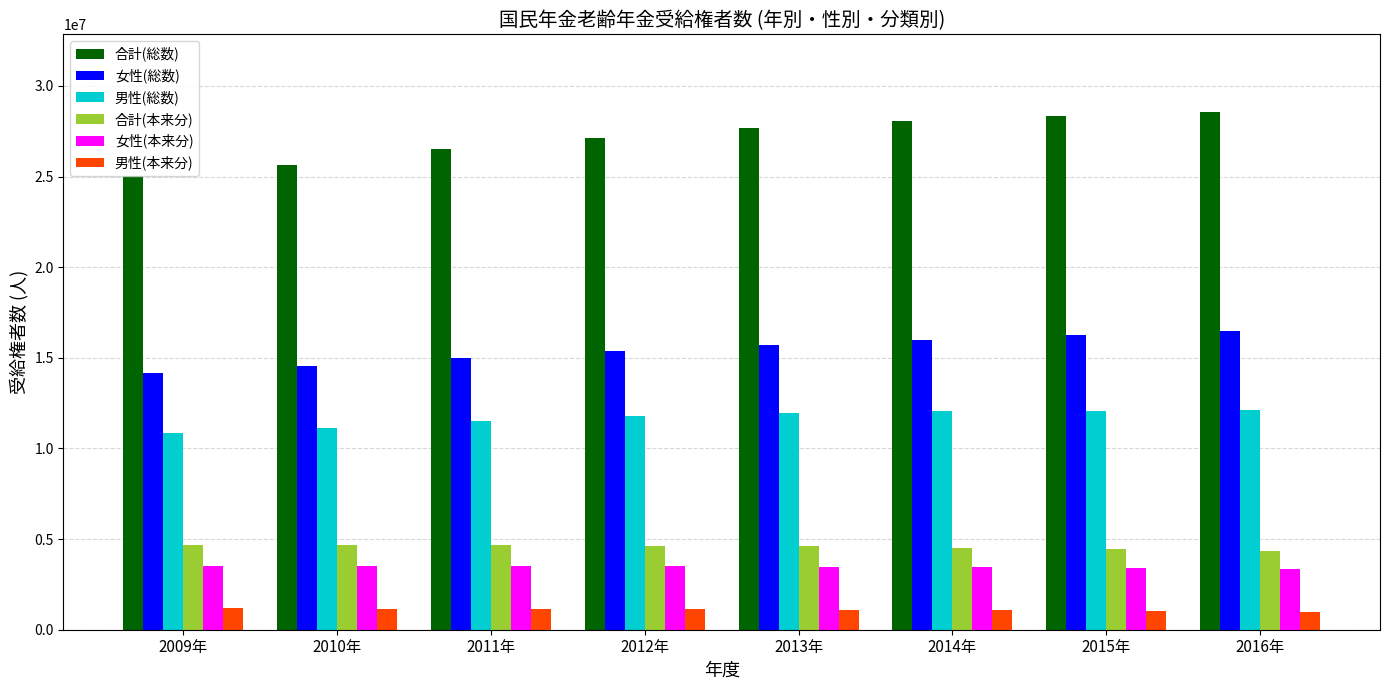

The value of 女性(総数) at 2012年 is 5574076. True or false?

False